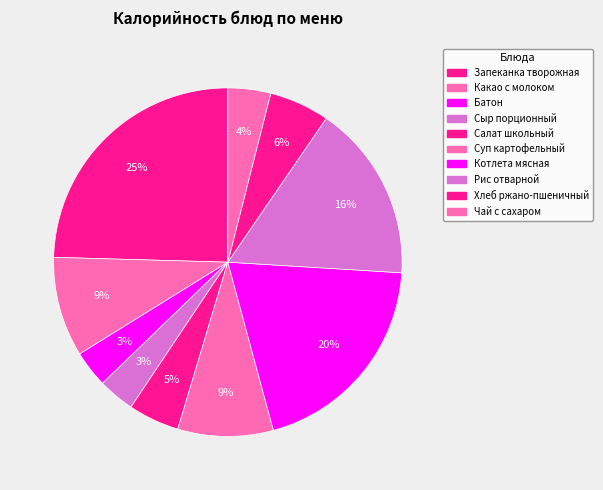

Which category has the smallest portion of the pie?

Батон